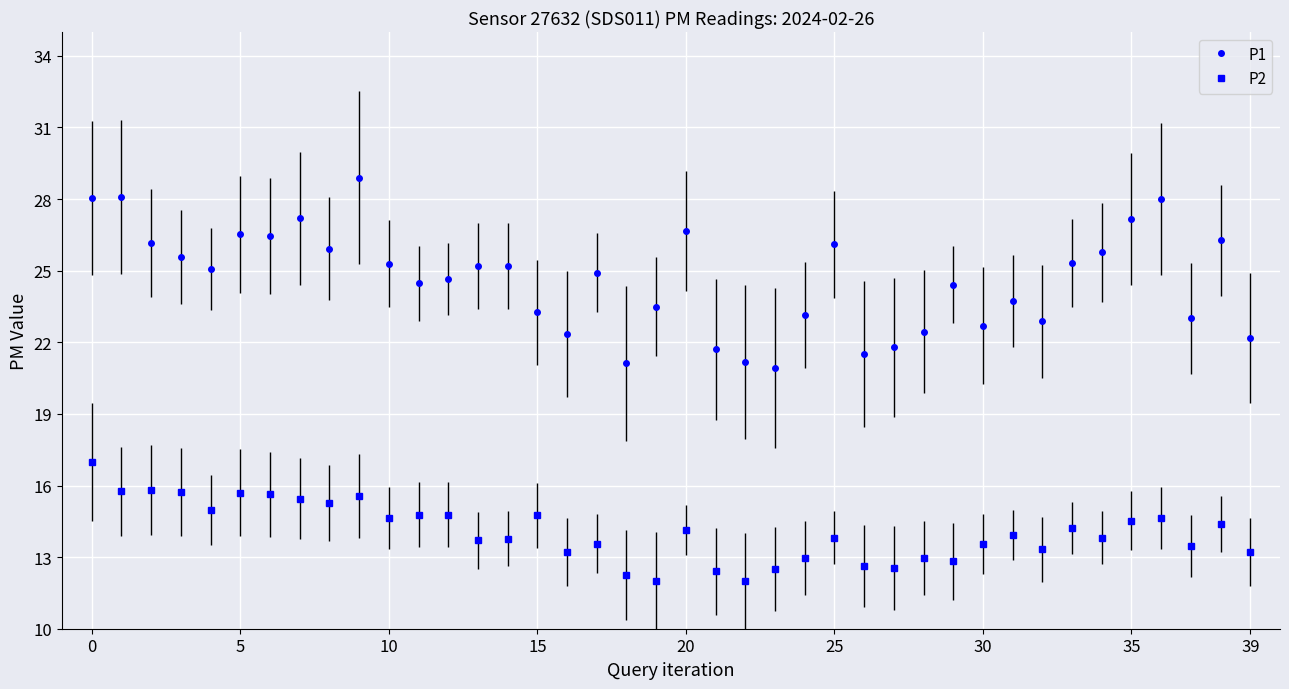

What is the smallest value displayed?

12.0